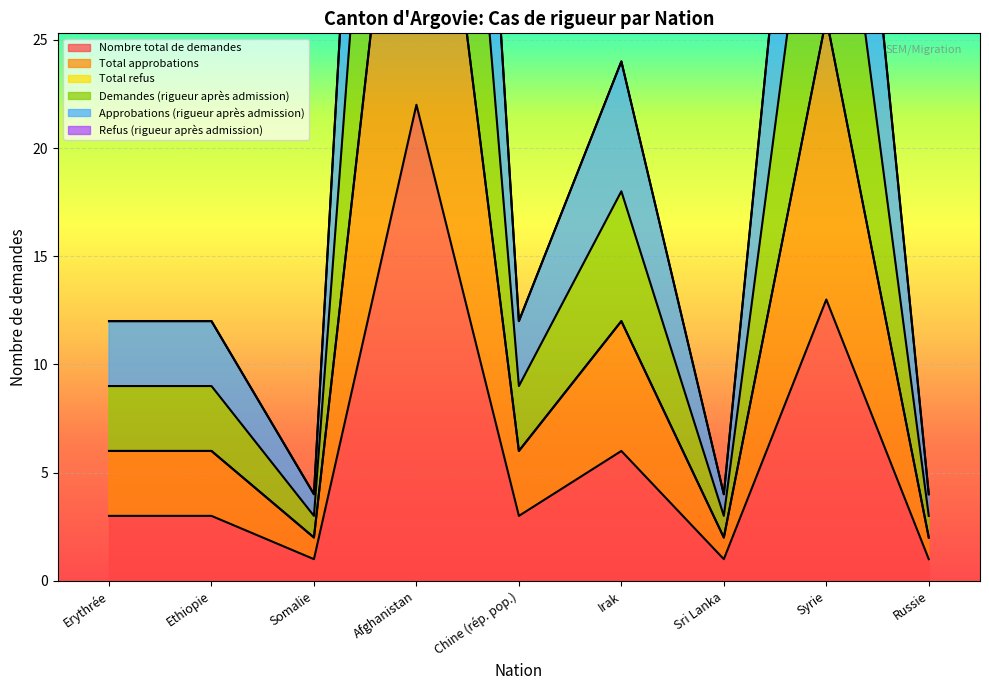

What is the label of the 6th point from the right?

Afghanistan